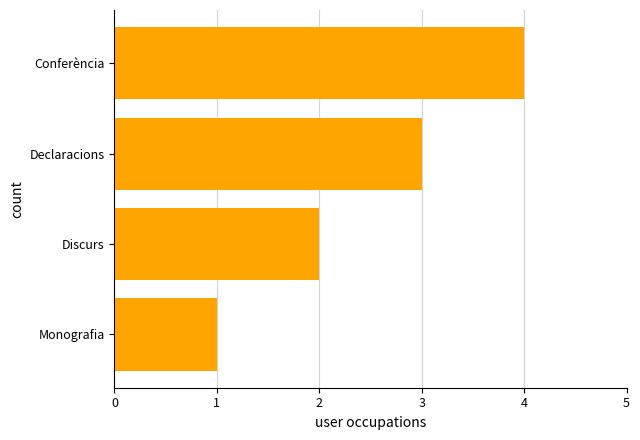

How many distinct data groups are displayed?

1